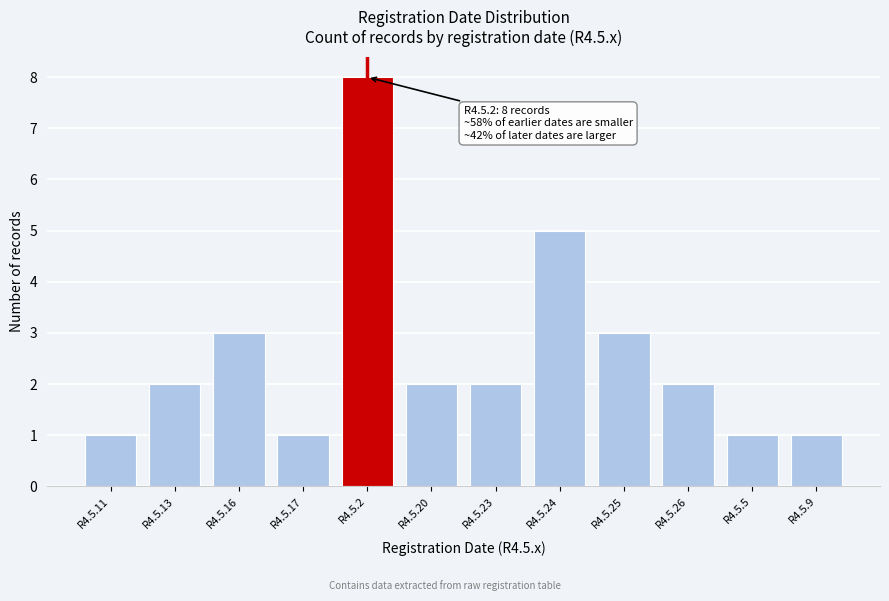

Reading left to right, list all the values displayed in this chart.

1	2	3	1	8	2	2	5	3	2	1	1